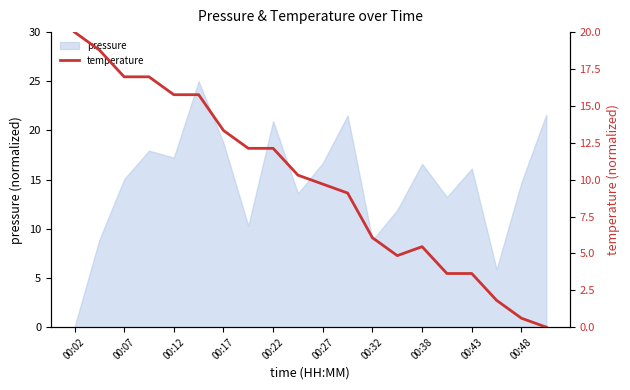

The value of pressure at 00:12 is 17.2. True or false?

True